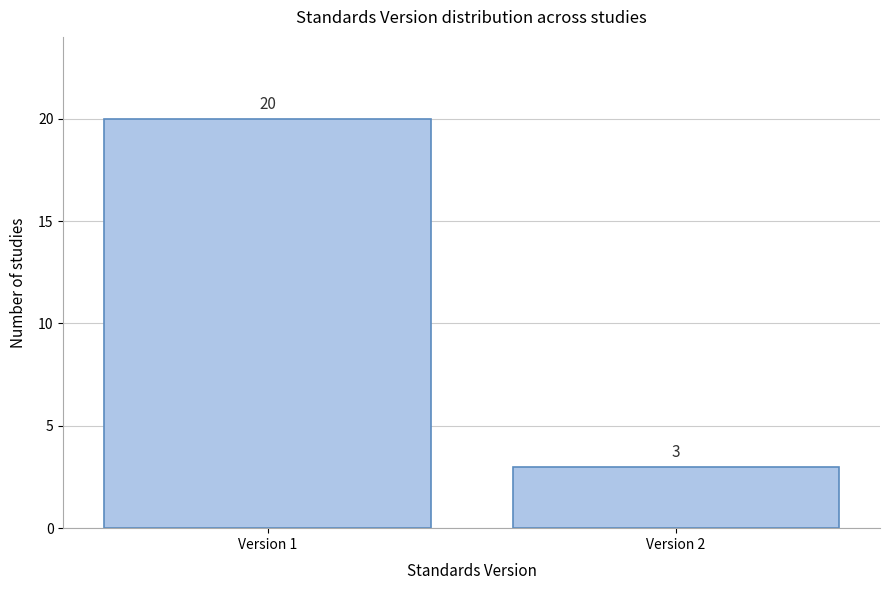

Reading right to left, what are all the values shown in this chart?

3	20